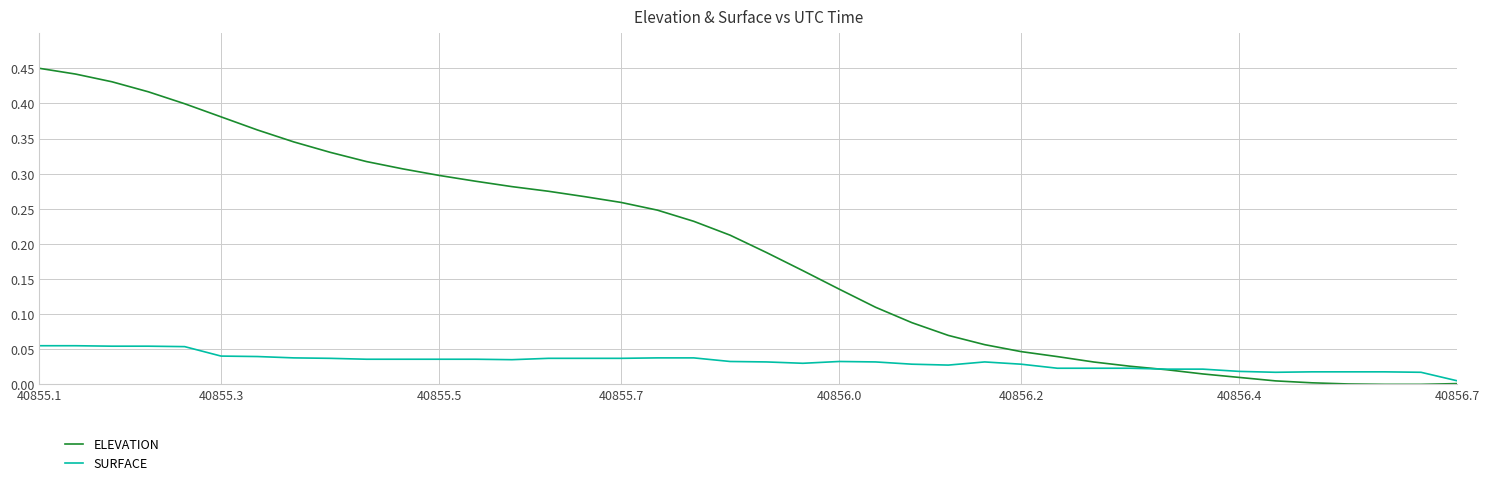

Which series has the largest total across all categories?

ELEVATION